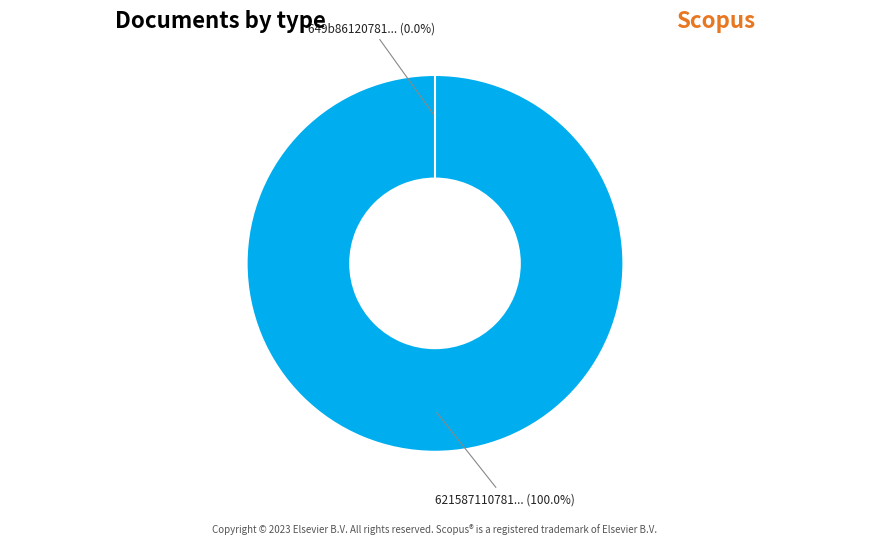

To the nearest percent, what is the difference between the largest and smallest slice percentages?

100%